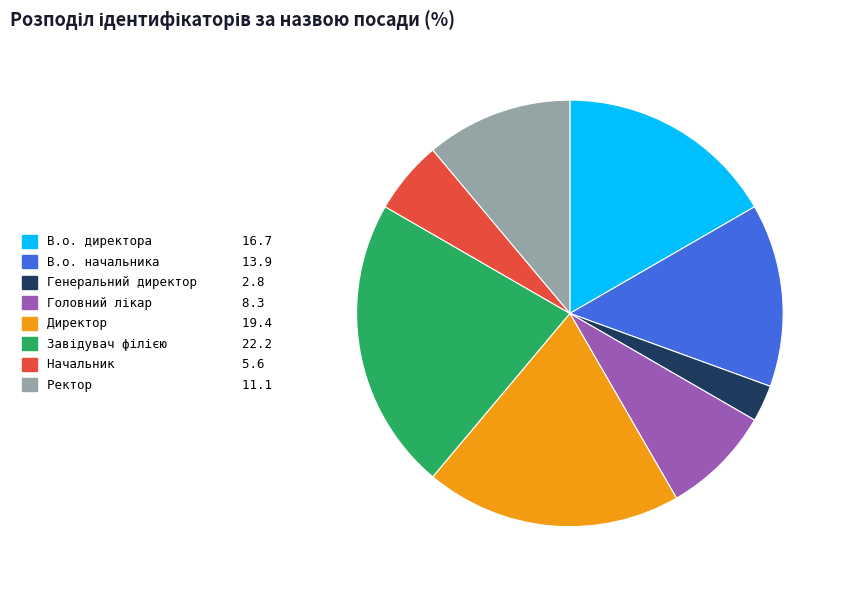

Which category has the smallest portion of the pie?

Генеральний директор